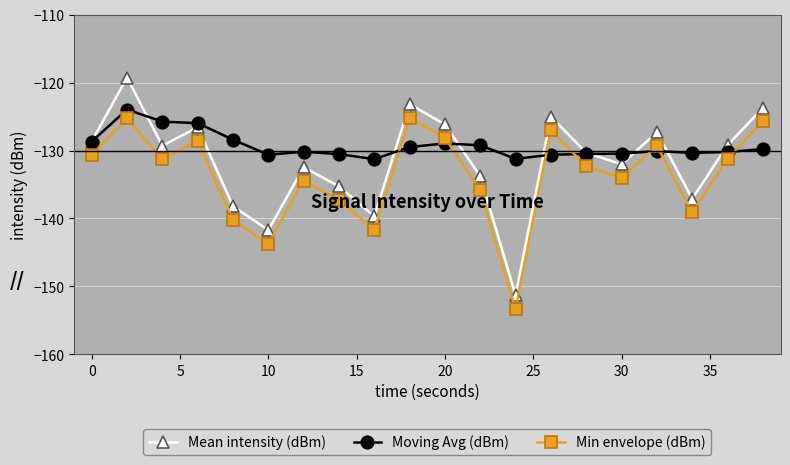

What is the minimum value shown in the chart?

-153.3